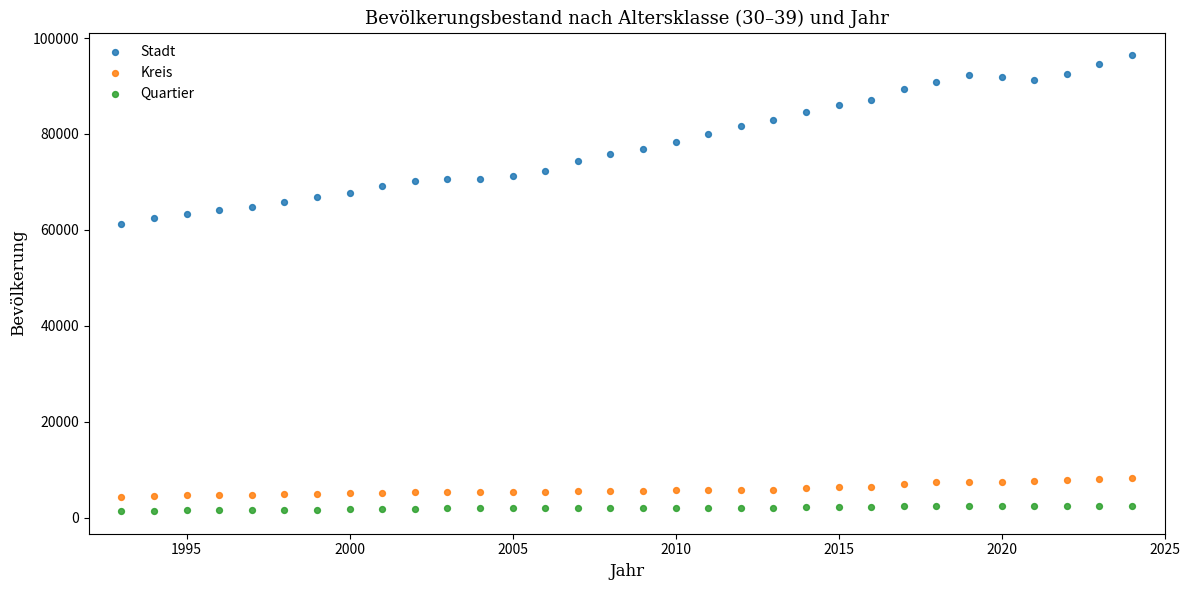

Which series reaches the minimum Y coordinate?

Quartier